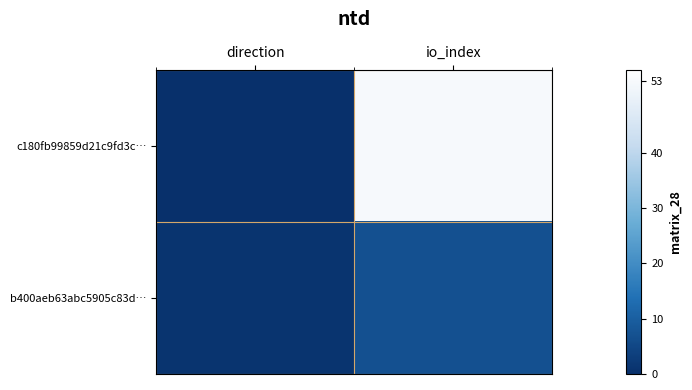

Rank the series at direction from highest to lowest value.

b400aeb63abc5905c83d…, c180fb99859d21c9fd3c…